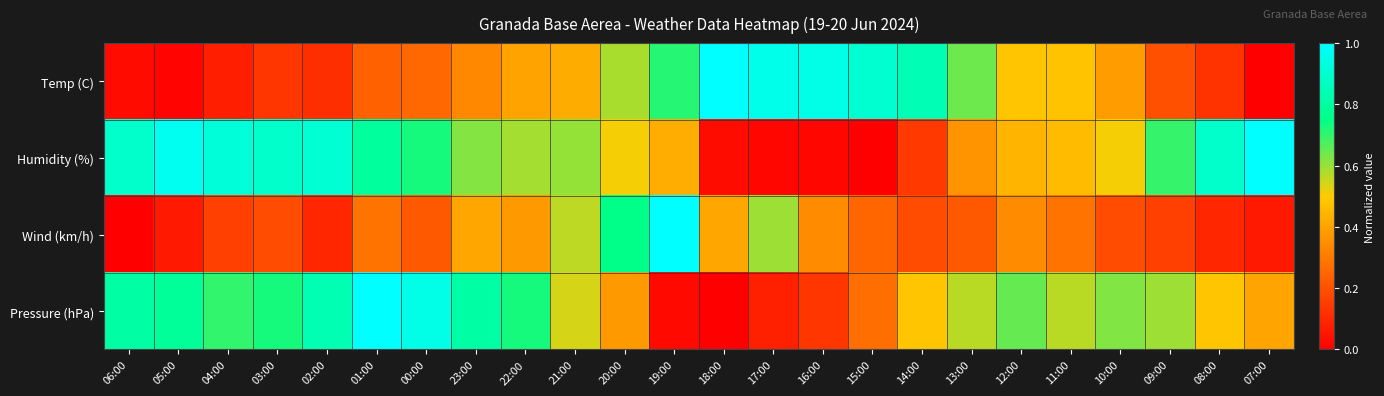

Reading left to right, what are all the values shown in this chart?

Temp (C): 06:00=0.0	05:00=0.0	04:00=0.1	03:00=0.1	02:00=0.1	01:00=0.2	00:00=0.3	23:00=0.3	22:00=0.4	21:00=0.4	20:00=0.6	19:00=0.7	18:00=1.0	17:00=1.0	16:00=0.9	15:00=0.9	14:00=0.8	13:00=0.6	12:00=0.5	11:00=0.5	10:00=0.4	09:00=0.2	08:00=0.1	07:00=0.0
Humidity (%): 06:00=0.9	05:00=1.0	04:00=0.9	03:00=0.9	02:00=0.9	01:00=0.8	00:00=0.7	23:00=0.6	22:00=0.6	21:00=0.6	20:00=0.5	19:00=0.4	18:00=0.0	17:00=0.0	16:00=0.0	15:00=0.0	14:00=0.1	13:00=0.4	12:00=0.4	11:00=0.5	10:00=0.5	09:00=0.7	08:00=0.9	07:00=1.0
Wind (km/h): 06:00=0.0	05:00=0.1	04:00=0.2	03:00=0.2	02:00=0.1	01:00=0.3	00:00=0.2	23:00=0.4	22:00=0.4	21:00=0.6	20:00=0.8	19:00=1.0	18:00=0.4	17:00=0.6	16:00=0.3	15:00=0.2	14:00=0.2	13:00=0.2	12:00=0.3	11:00=0.3	10:00=0.2	09:00=0.2	08:00=0.1	07:00=0.1
Pressure (hPa): 06:00=0.8	05:00=0.8	04:00=0.7	03:00=0.7	02:00=0.8	01:00=1.0	00:00=0.9	23:00=0.8	22:00=0.7	21:00=0.5	20:00=0.4	19:00=0.0	18:00=0.0	17:00=0.1	16:00=0.1	15:00=0.3	14:00=0.5	13:00=0.6	12:00=0.6	11:00=0.6	10:00=0.6	09:00=0.6	08:00=0.5	07:00=0.4